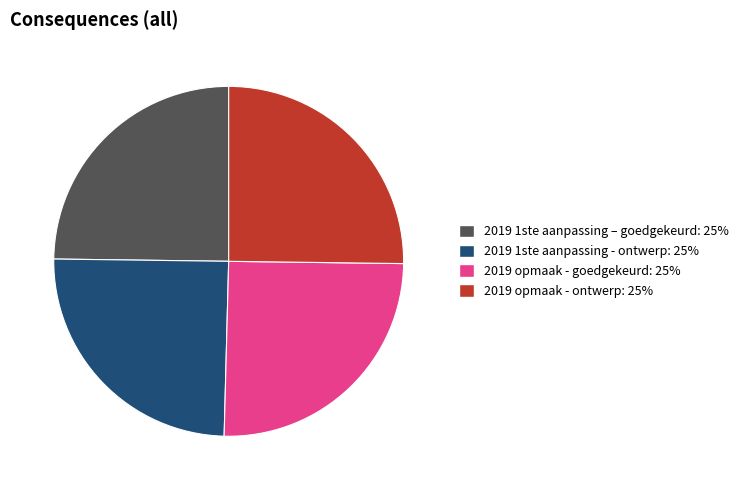

What is the ratio of the value at 2019 opmaak - goedgekeurd to the value at 2019 opmaak - ontwerp?

1.0